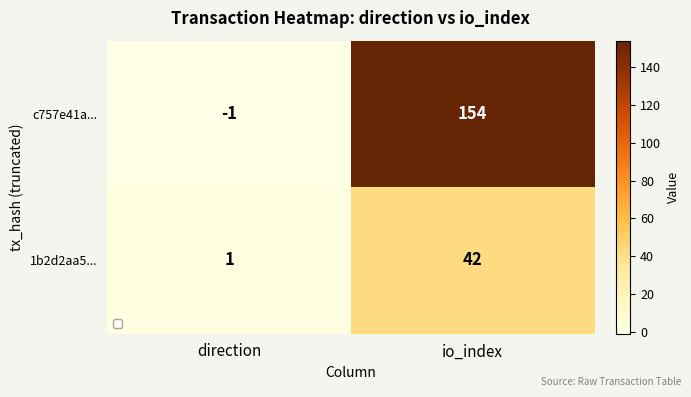

True or false: c757e41a... has a value of 154 at io_index.

True